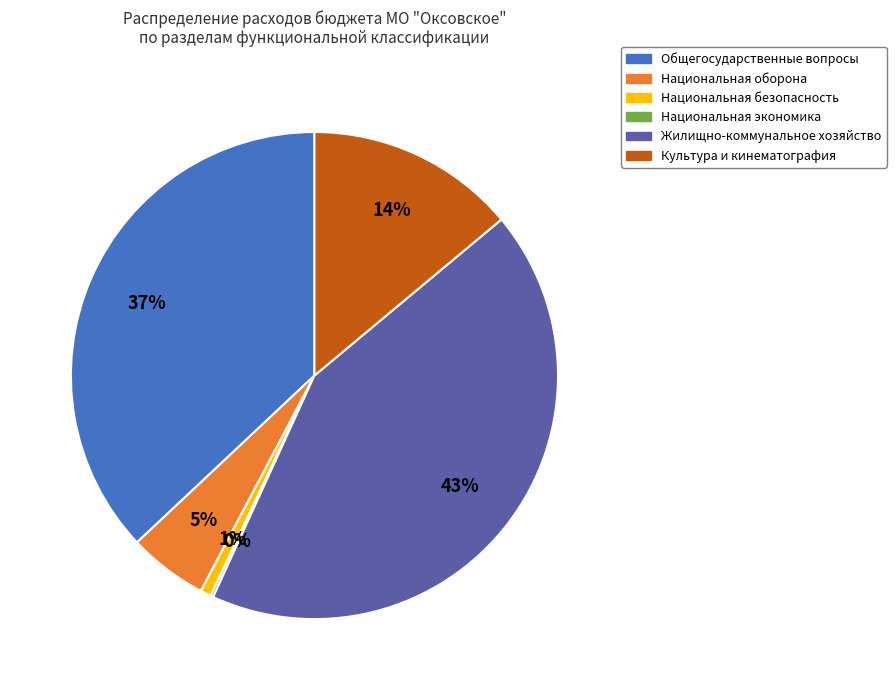

Which category has the biggest portion of the pie?

Жилищно-коммунальное хозяйство